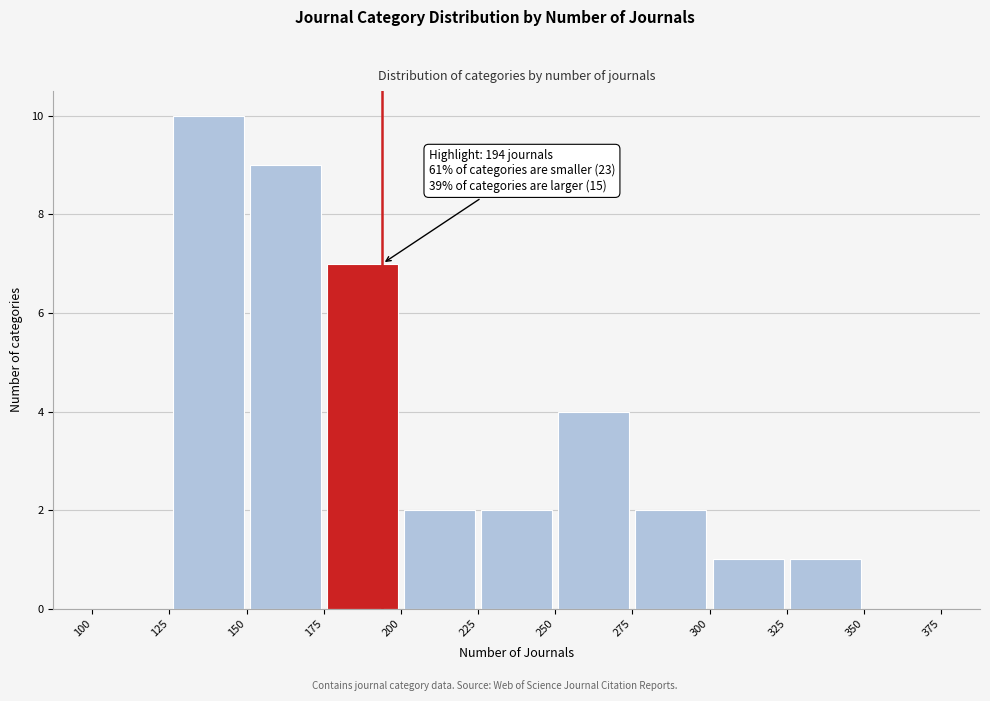

Which range on the x-axis has the tallest bar?

125 to 150